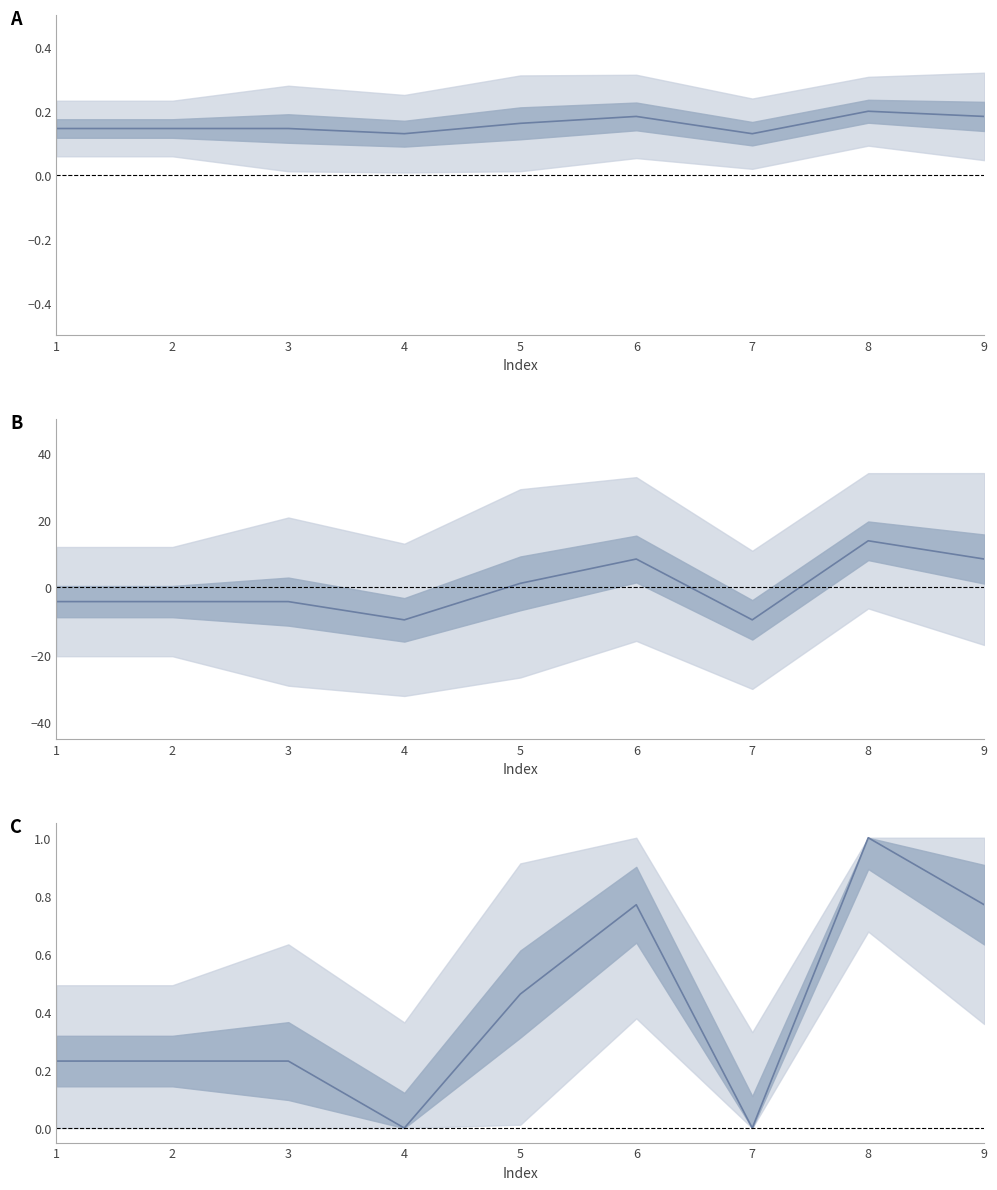

Is this an area chart (filled region under the line)?

No